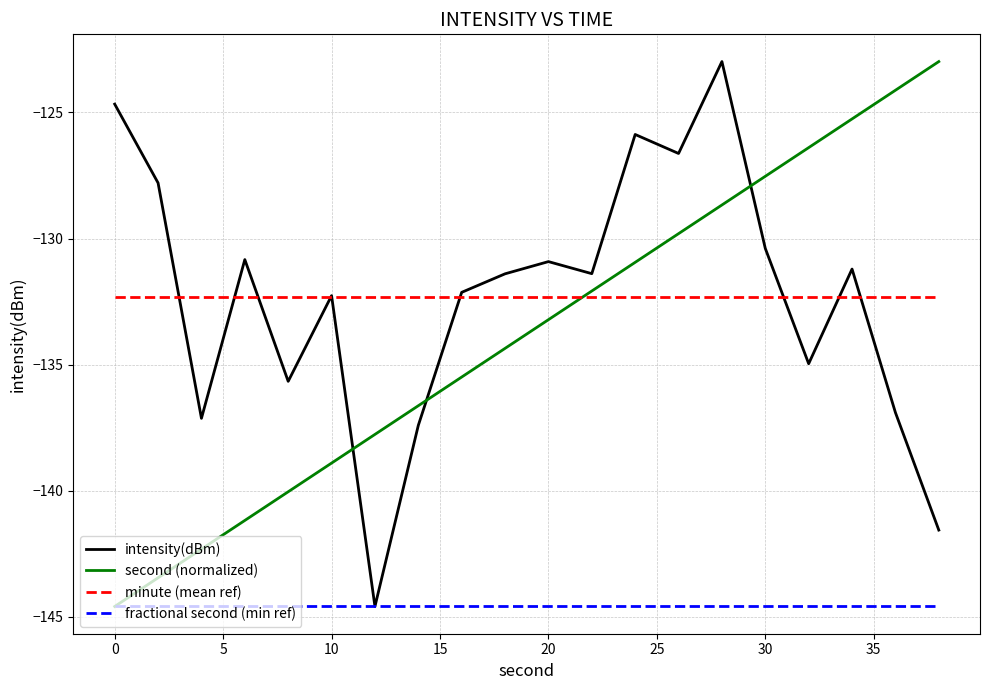

How many times do second (normalized) and intensity(dBm) cross each other?

3